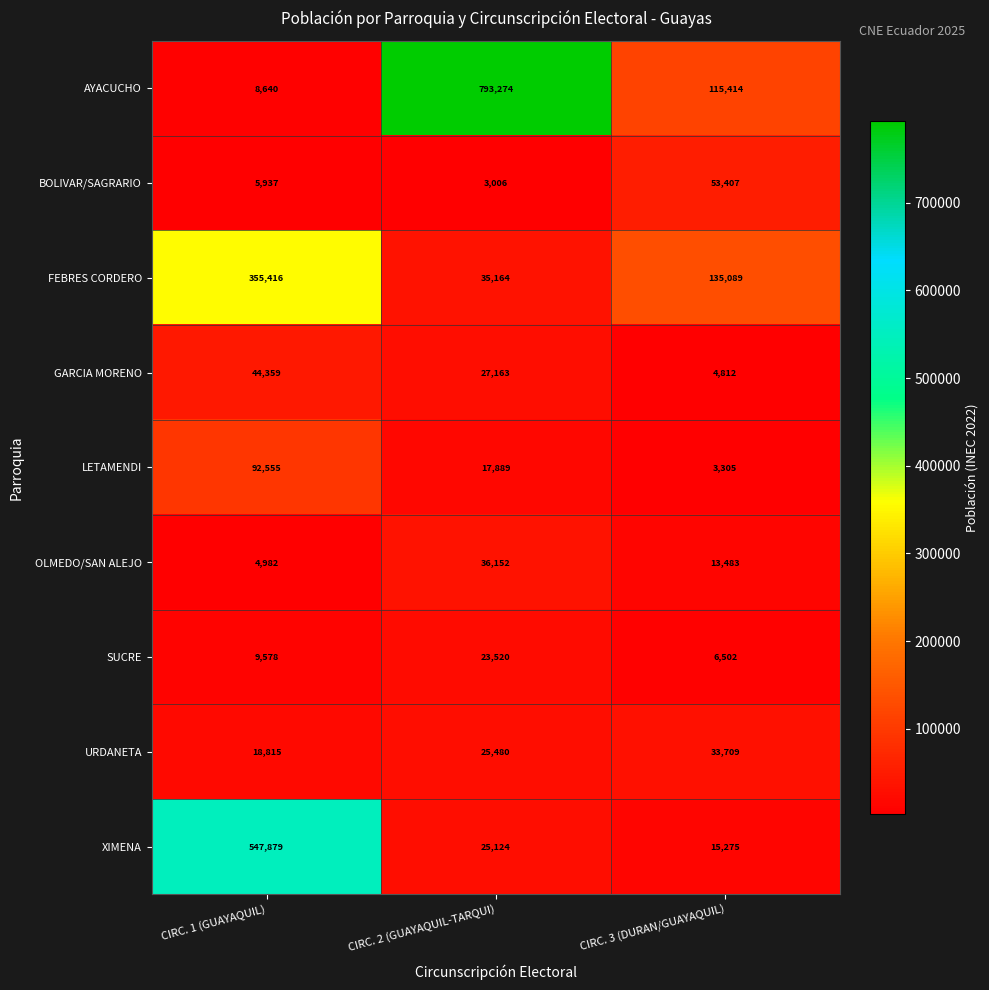

Which series has the largest range (max minus min)?

AYACUCHO